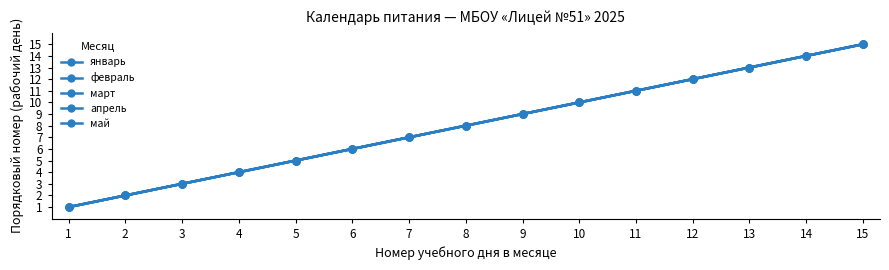

True or false: март and январь cross at least once.

False